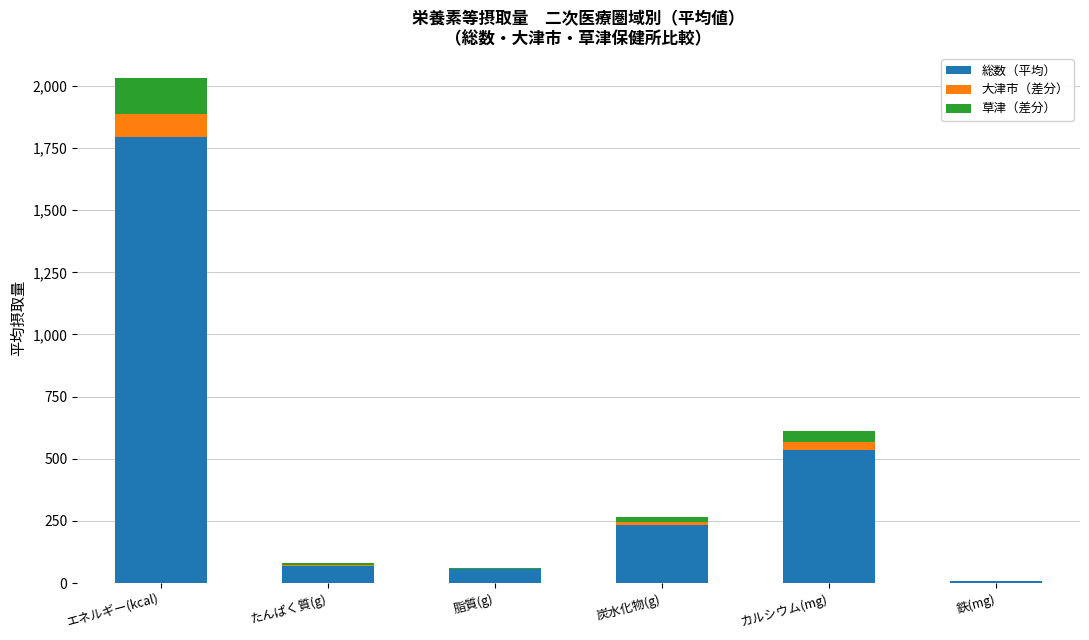

Reading right to left, transcribe the values for 総数（平均）.

鉄(mg)=7.7	カルシウム(mg)=536.0	炭水化物(g)=234.0	脂質(g)=54.9	たんぱく質(g)=70.3	エネルギー(kcal)=1794.1